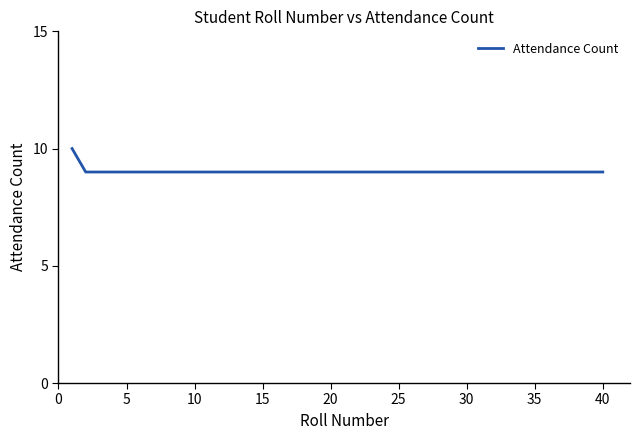

What is the greatest value displayed?

10